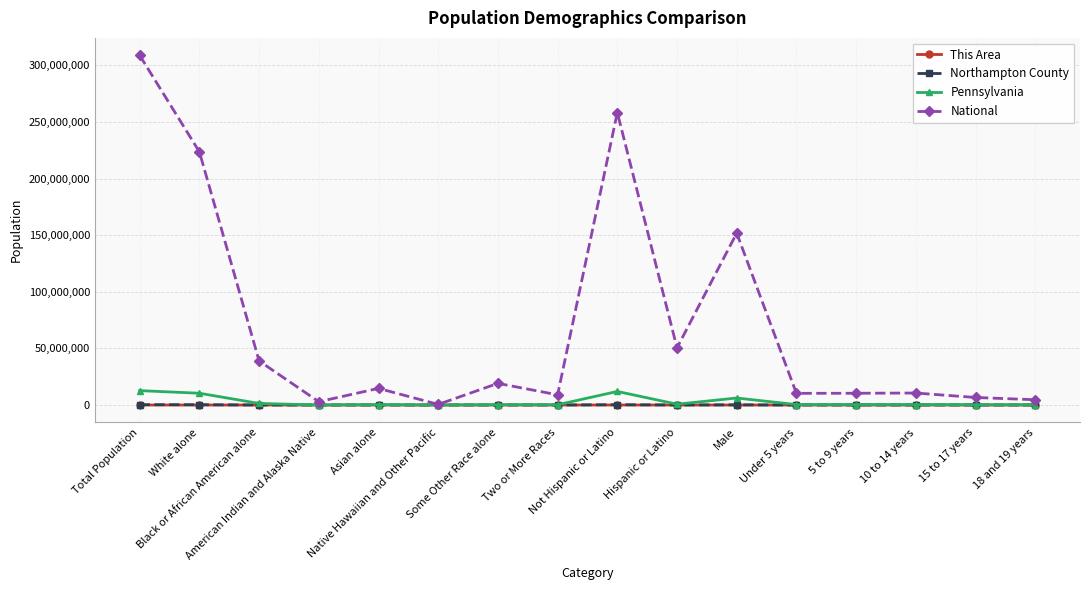

What is the label of the 7th point from the left?

Some Other Race alone